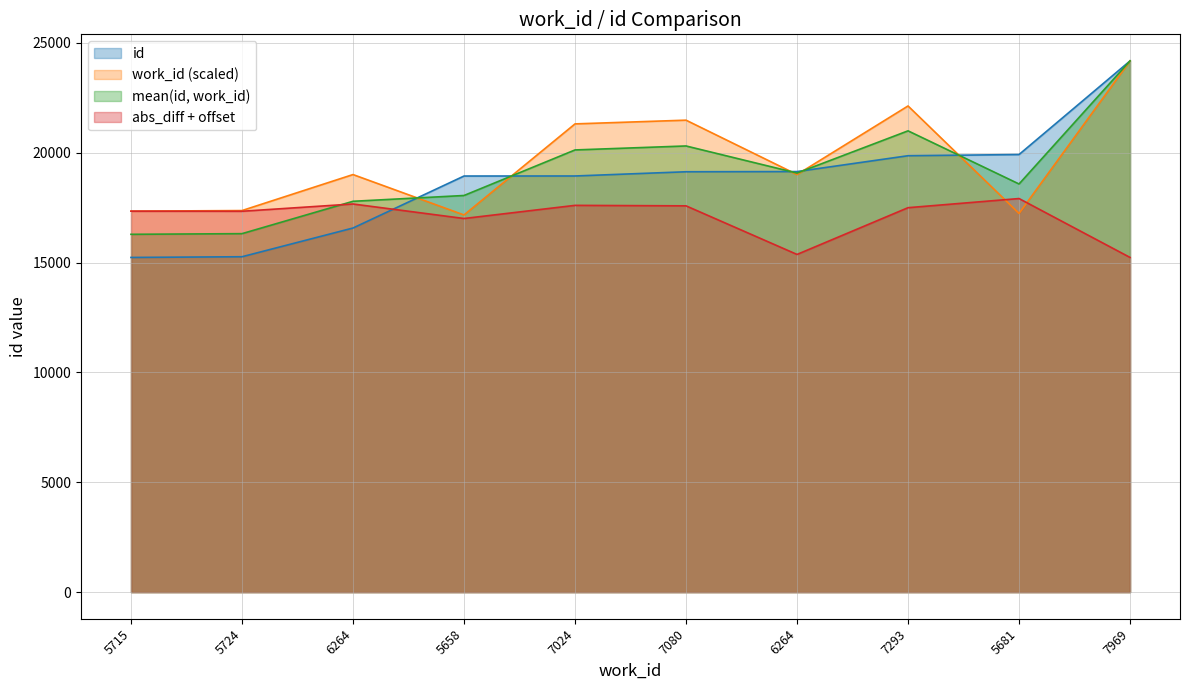

How many lines are shown in the chart?

4